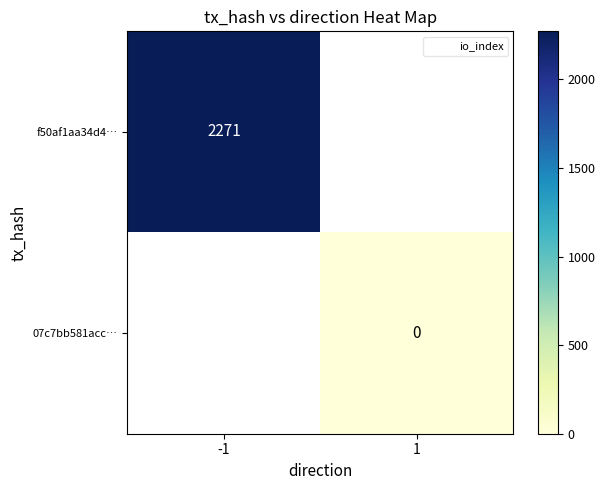

Which series has the largest range (max minus min)?

f50af1aa34d4…